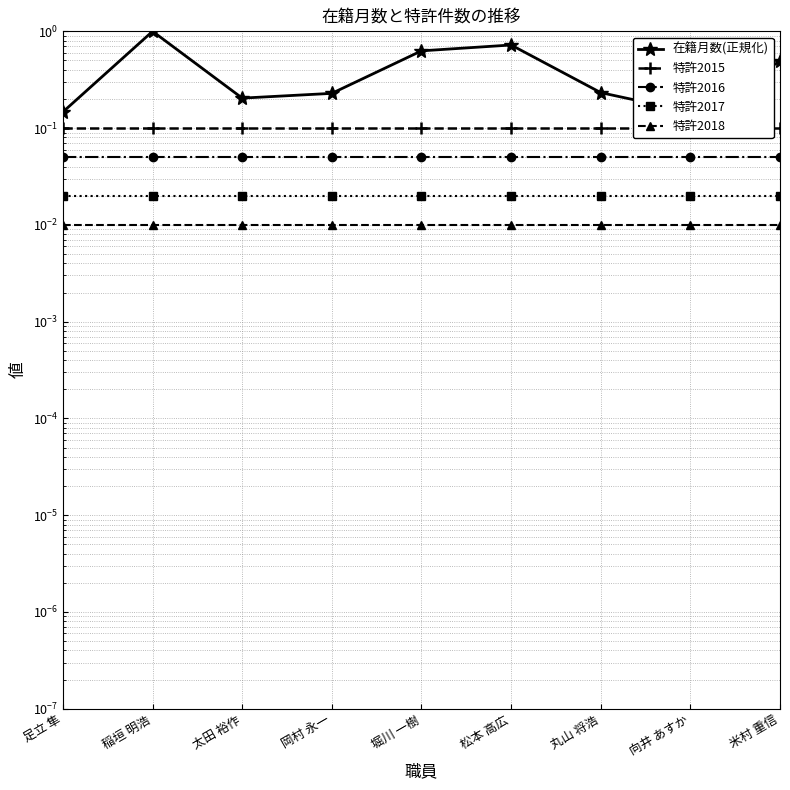

Which category has the highest value across all series?

稲垣 明浩